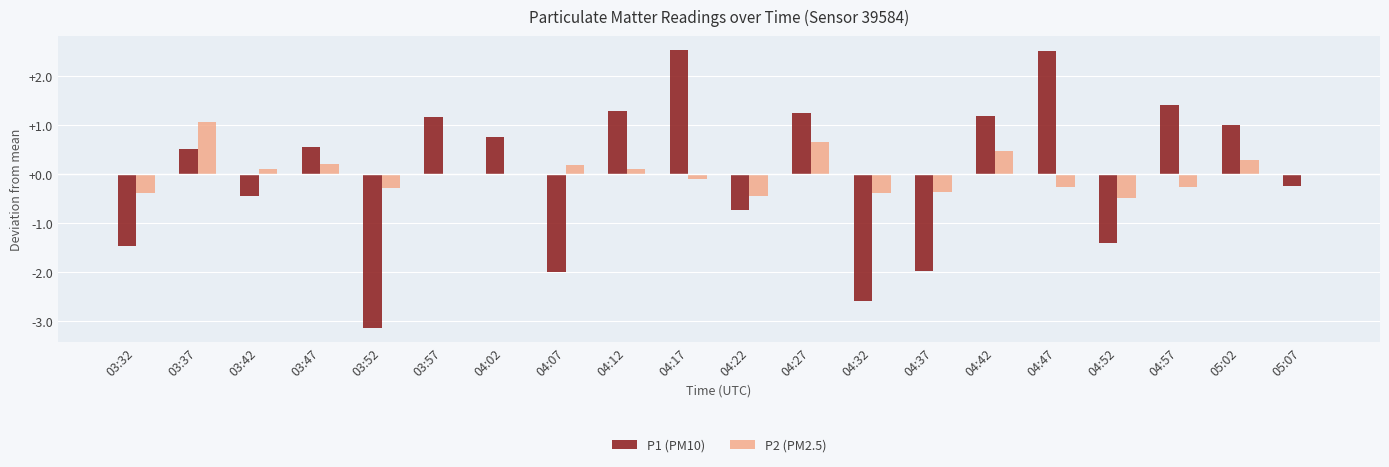

What position from the right is 04:27?

9